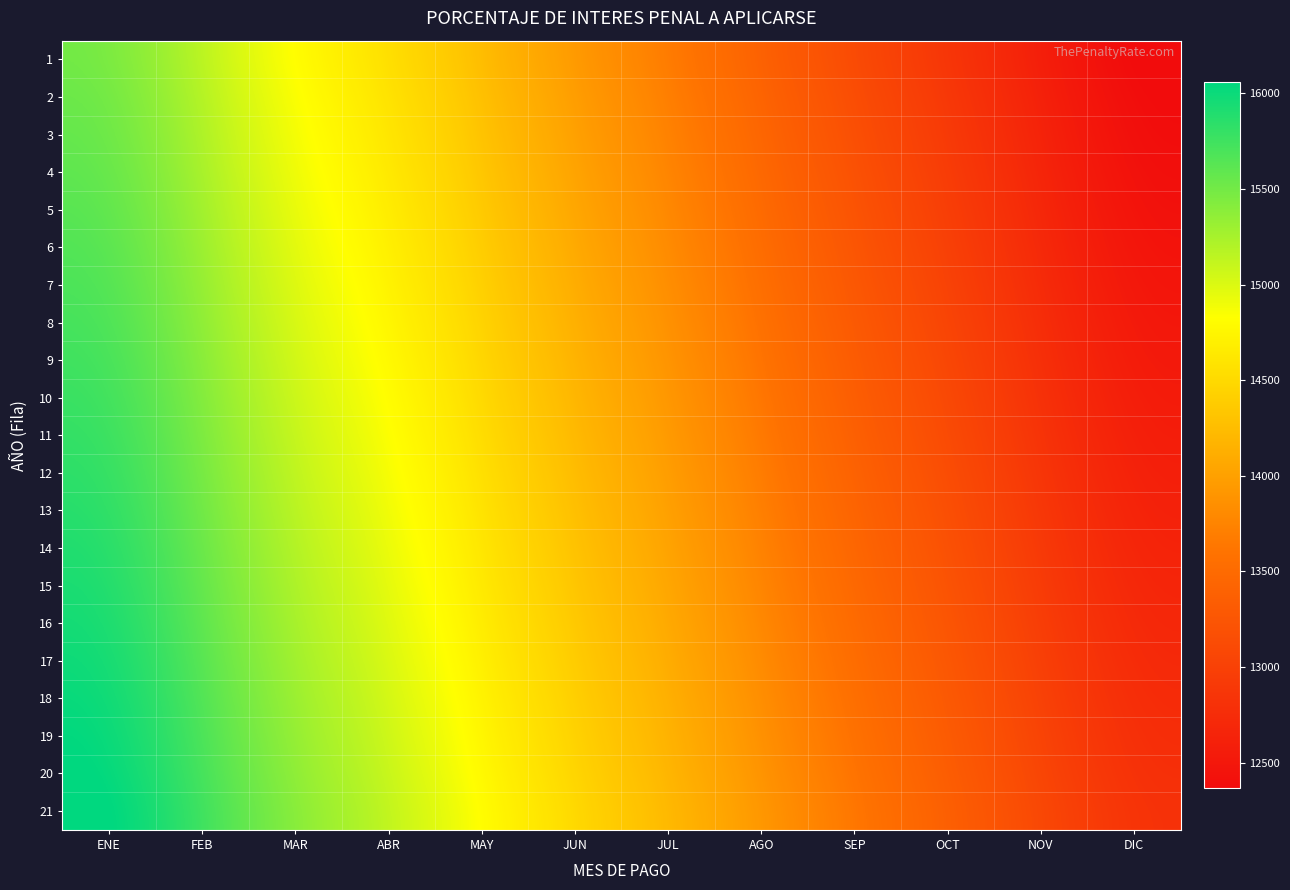

Which series has the widest spread of values?

21